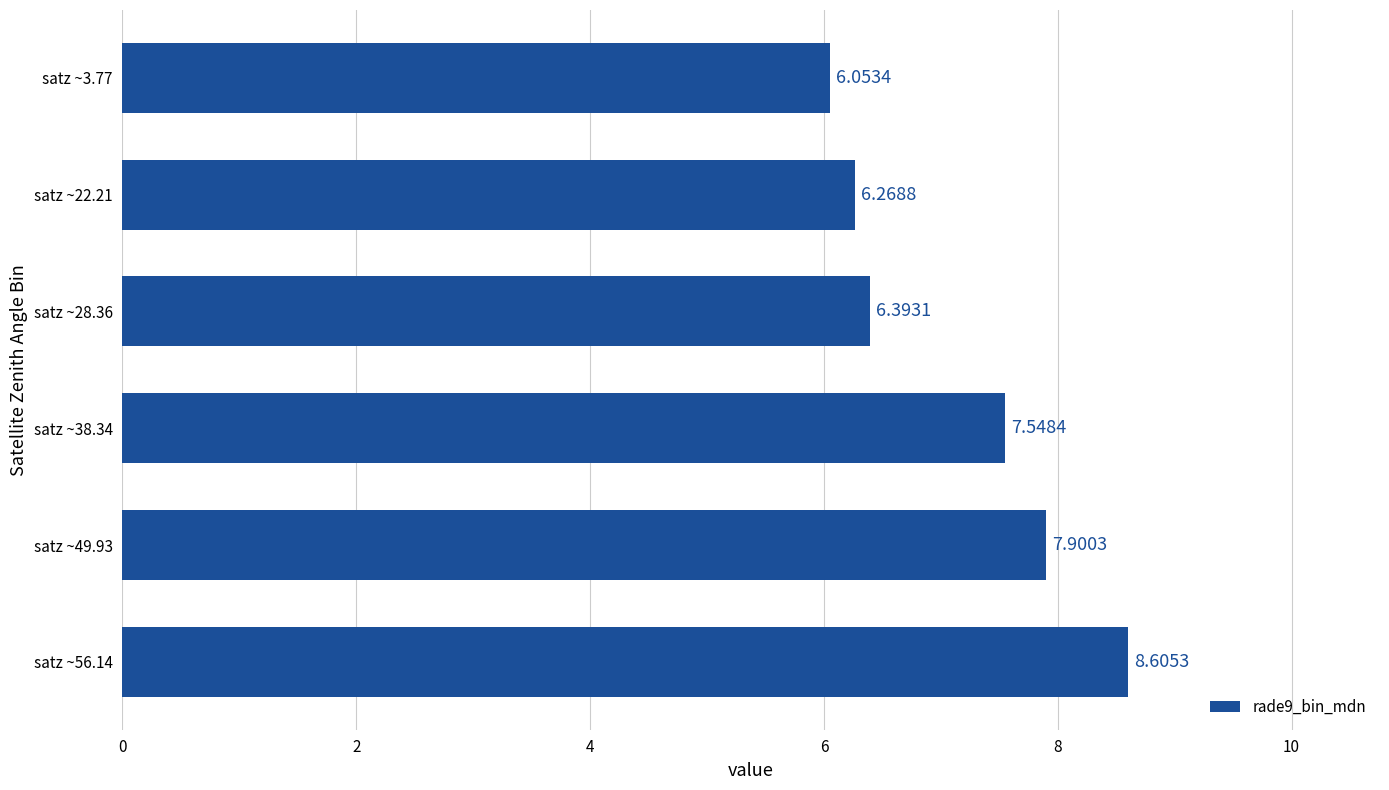

Count the number of categories in the chart.

6